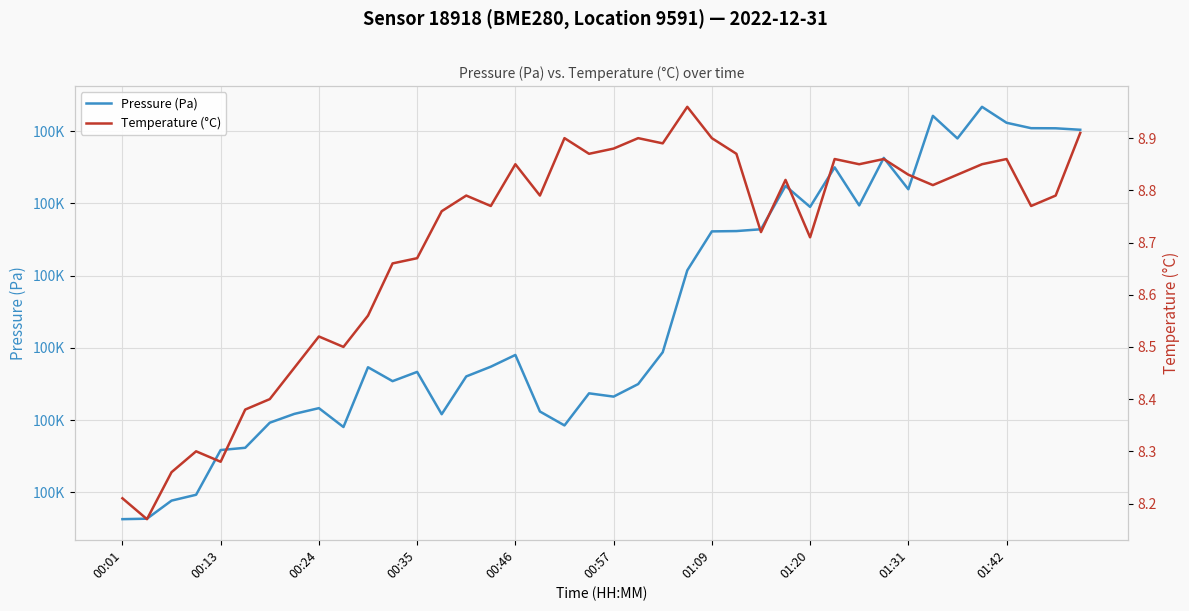

True or false: Pressure (Pa) has more than 0 interior local peaks.

True